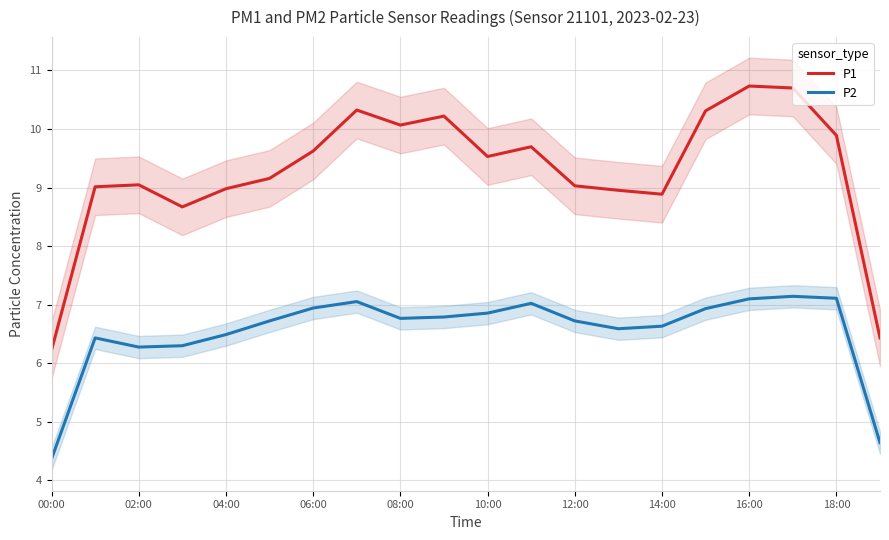

What is the maximum value for P1?

10.7